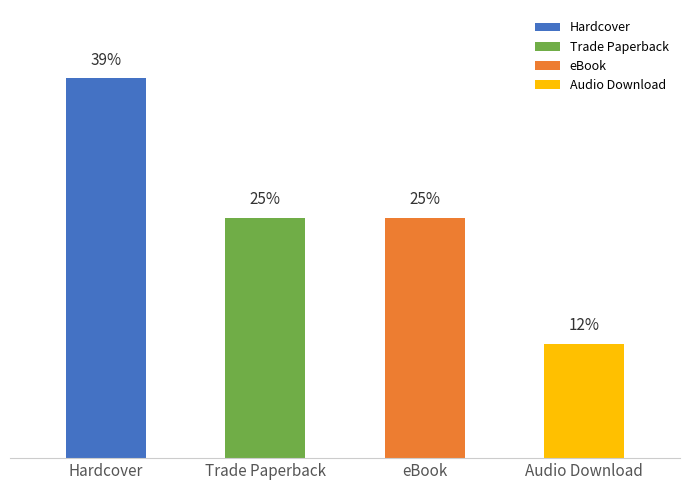

Which label corresponds to the largest value in the chart?

Hardcover